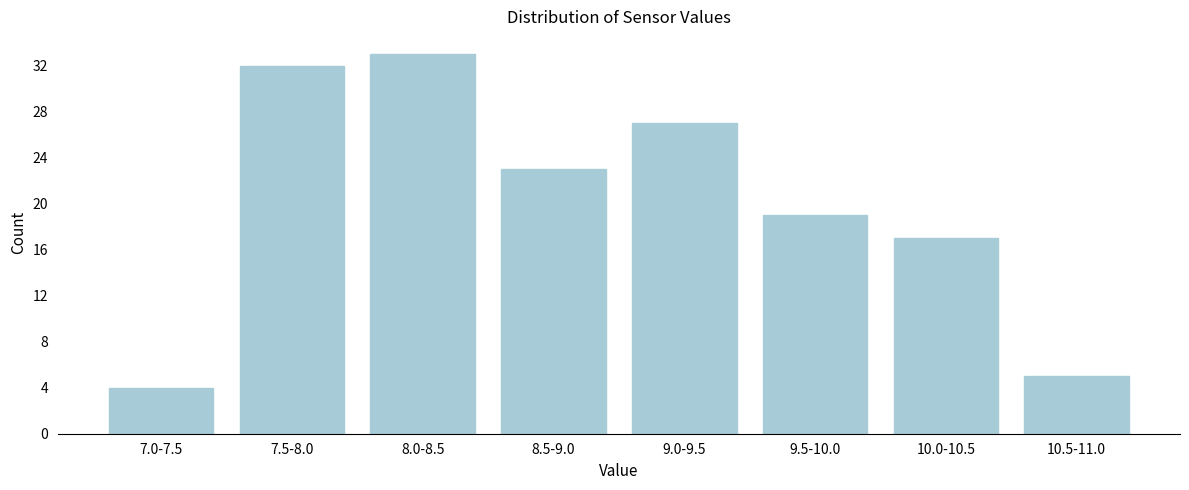

Reading left to right, list all the values displayed in this chart.

4	32	33	23	27	19	17	5